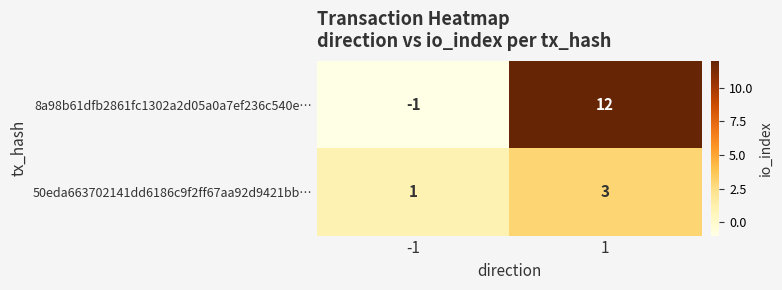

What is the difference between the highest and lowest values at 1?

9